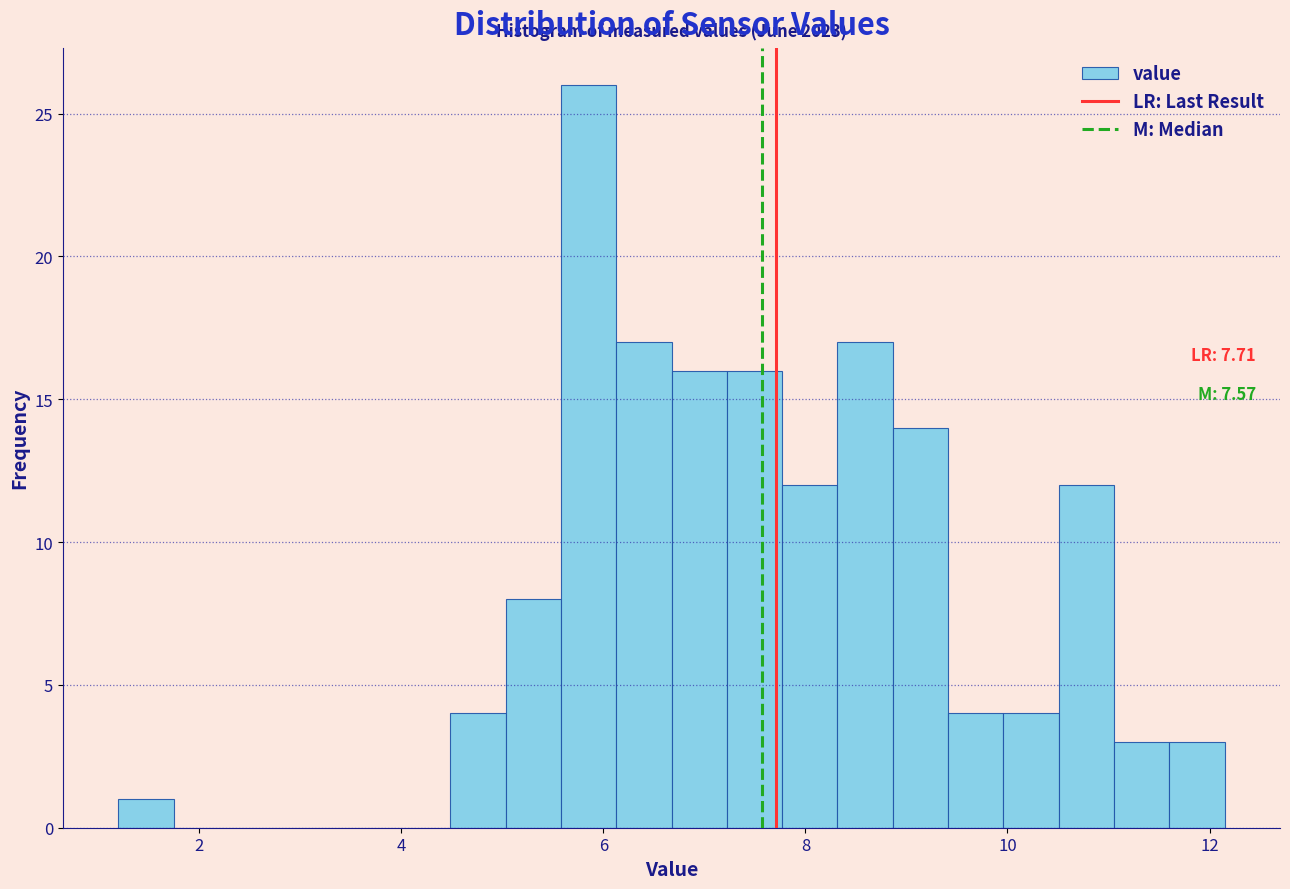

Around what value on the x-axis is the tallest bar? Give the approximate position of its centre, as read against the axis.

5.8